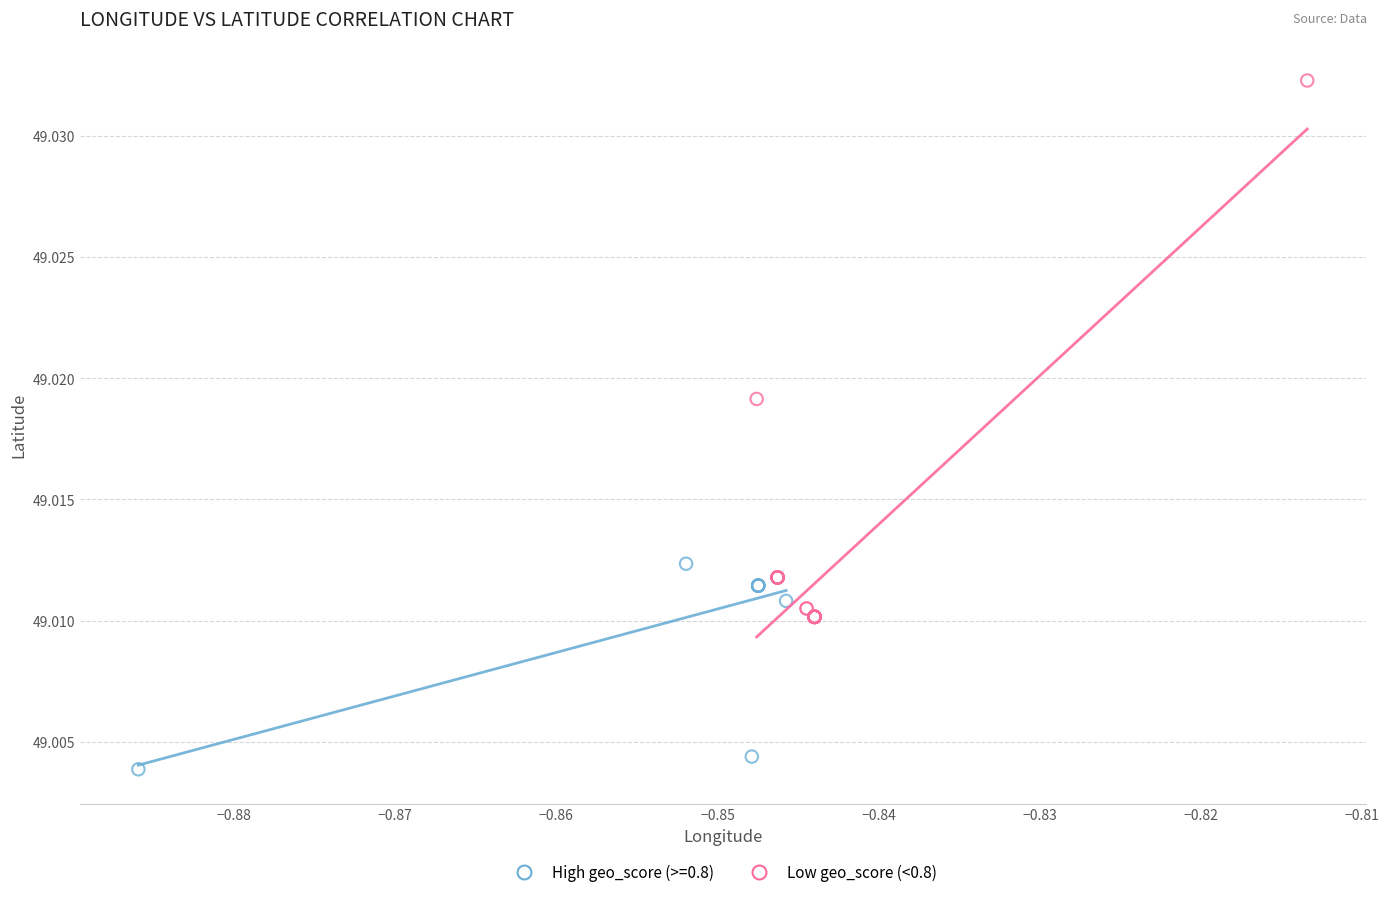

Which series contains the highest Y value?

Low geo_score (<0.8)